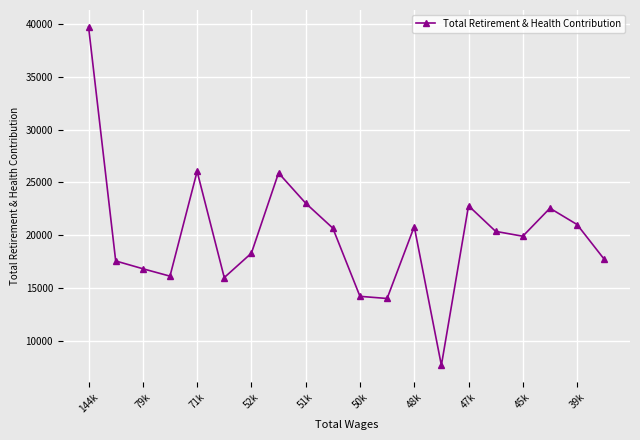

What is the difference between the second highest and second lowest values?

12043